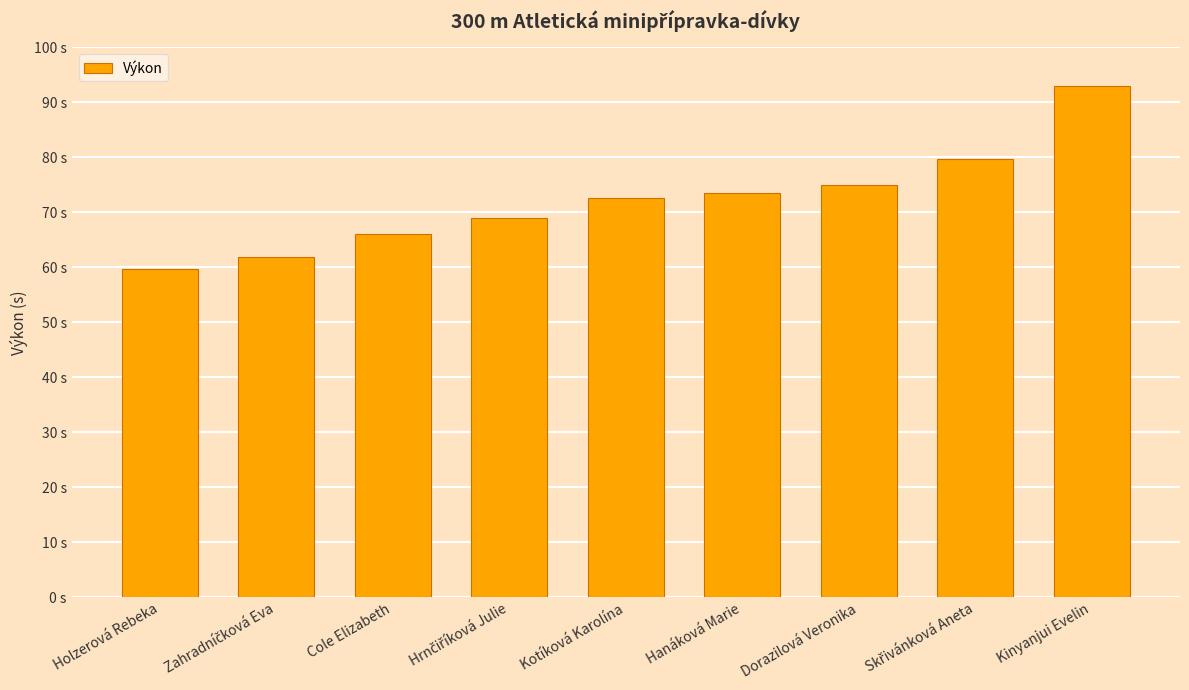

What is the label of the 5th bar from the left?

Kotíková Karolína